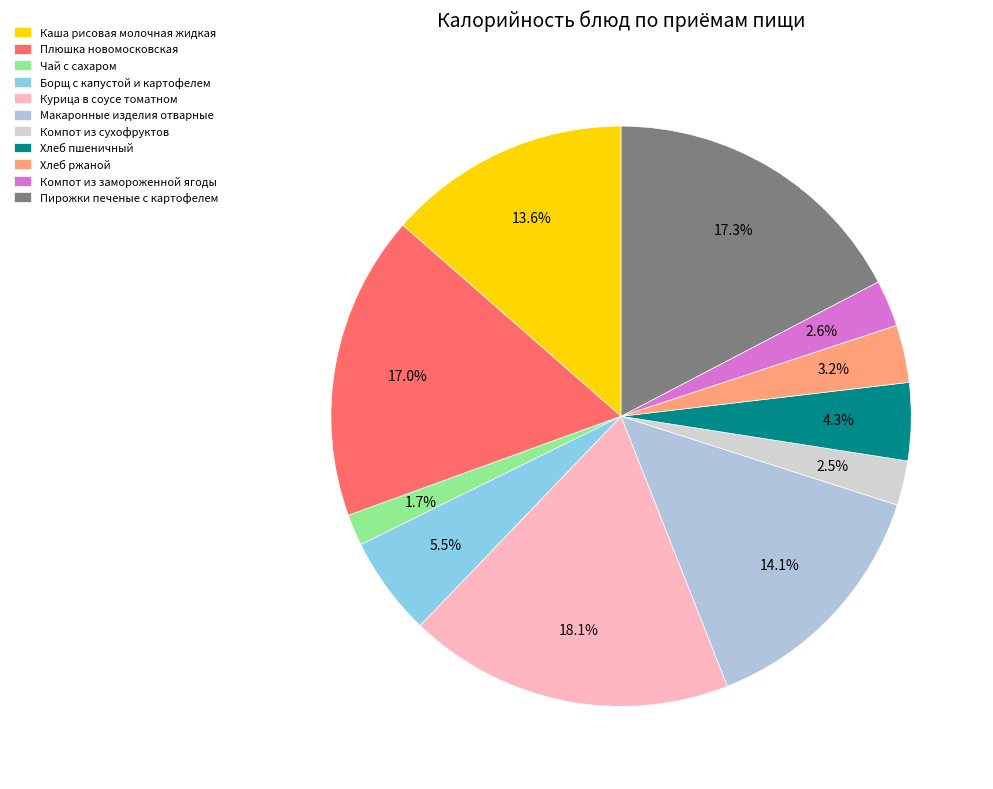

What is the change in value from Курица в соусе томатном to Хлеб ржаной?

-243.2